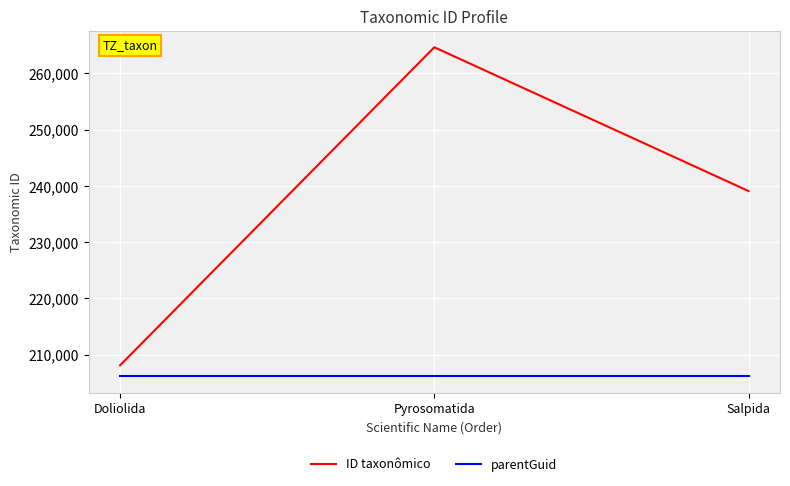

Read the parentGuid value at Doliolida.

206182